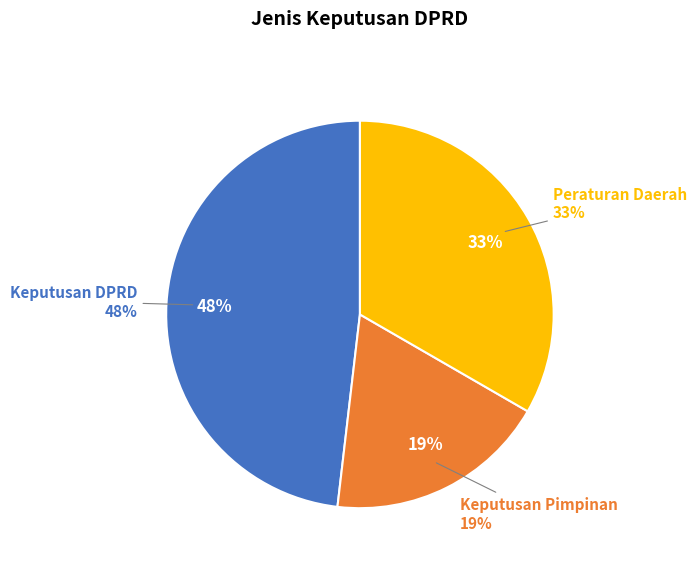

What is the smallest slice in the pie chart?

Keputusan Pimpinan